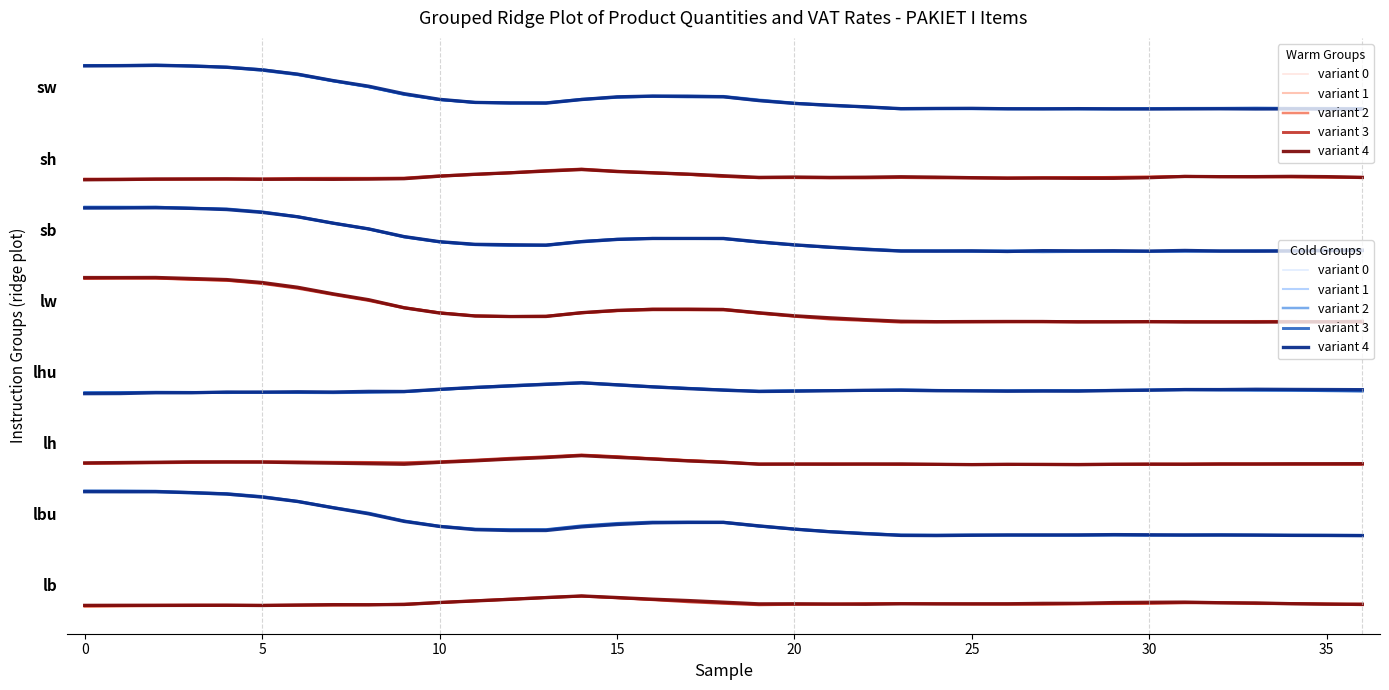

Where is the first local minimum for variant 1?

12